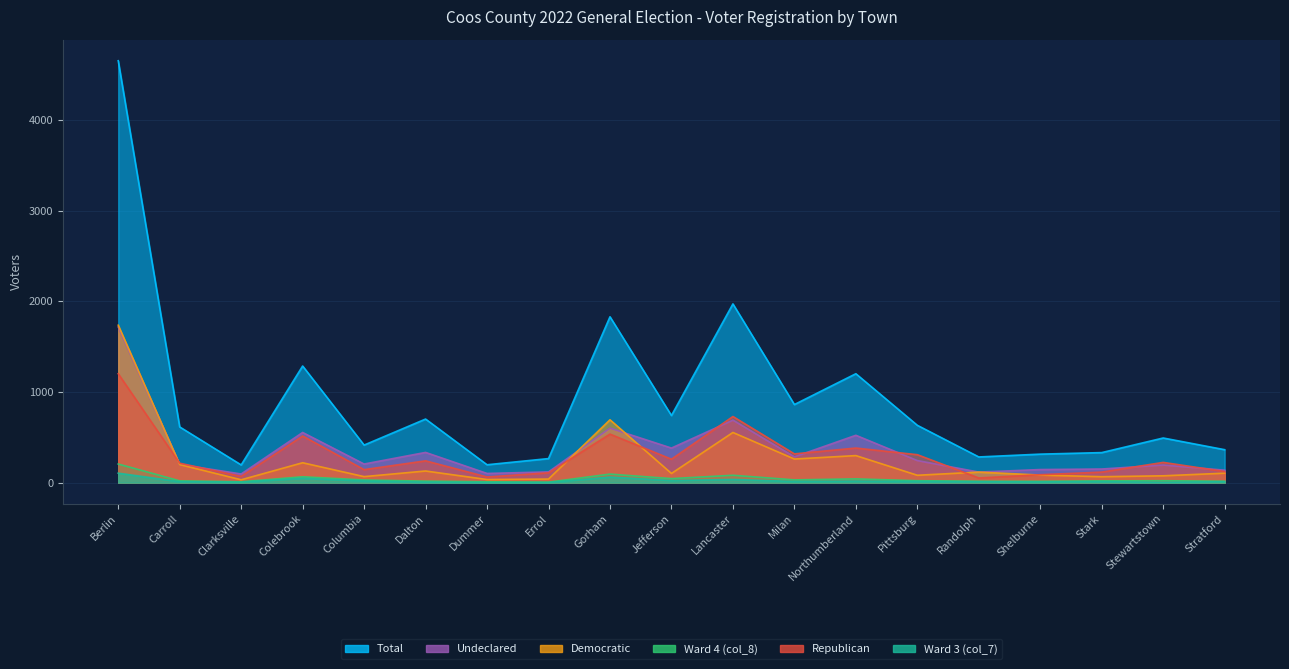

What is the sum of all col_8 values?

751